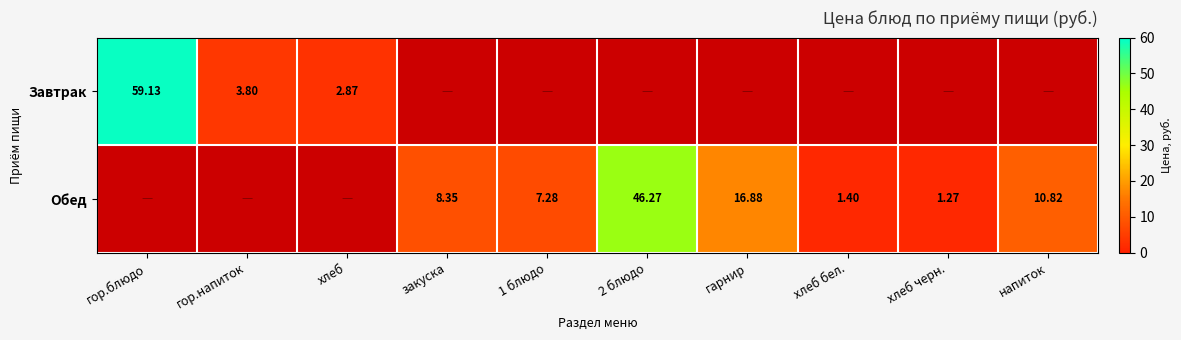

What is the greatest value displayed?

59.1